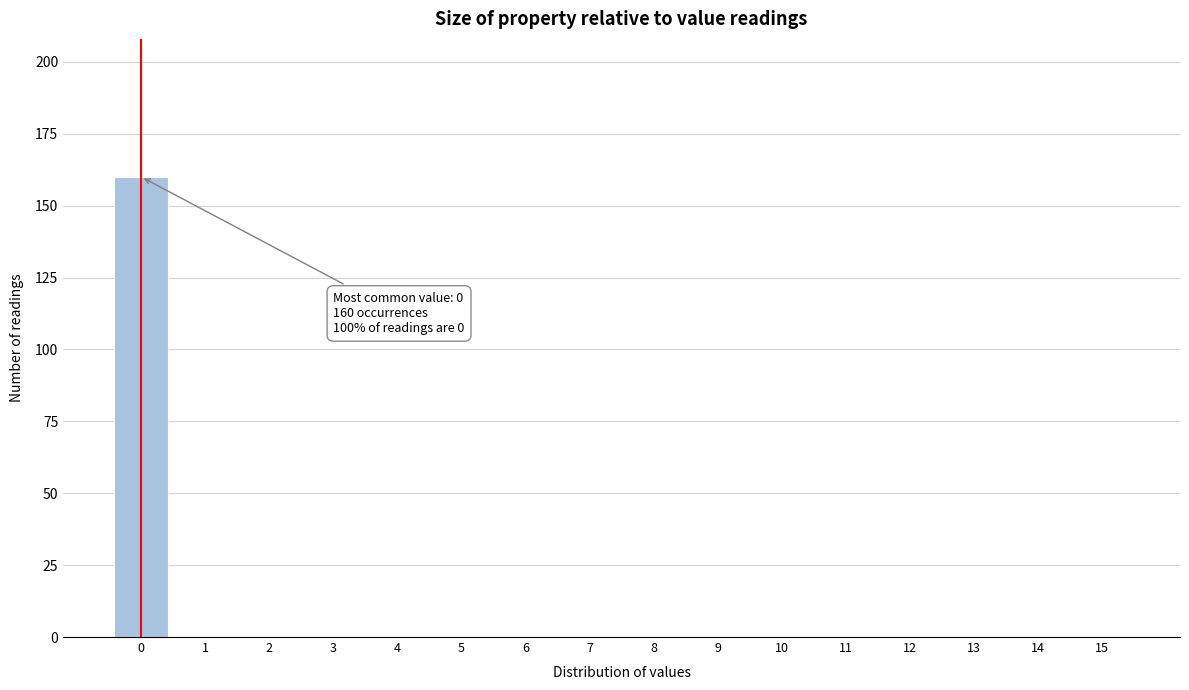

Reading left to right, what are all the values shown in this chart?

0=160	1=0	2=0	3=0	4=0	5=0	6=0	7=0	8=0	9=0	10=0	11=0	12=0	13=0	14=0	15=0